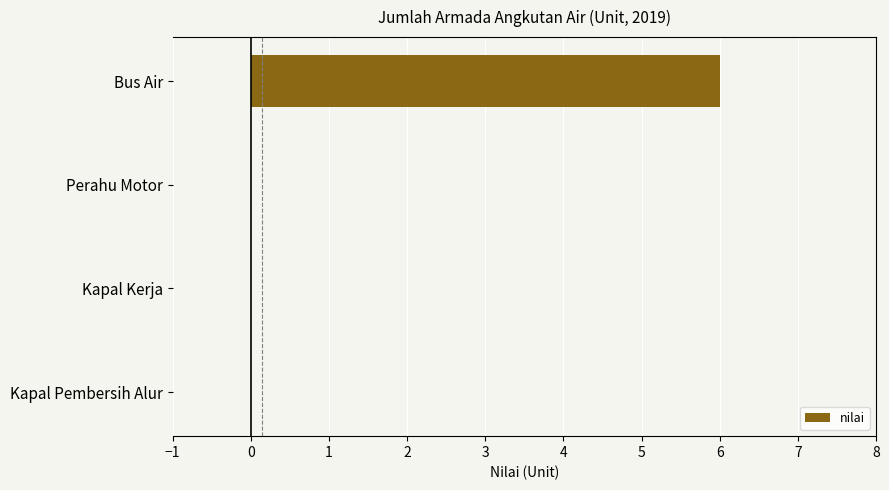

What is the average value?

2